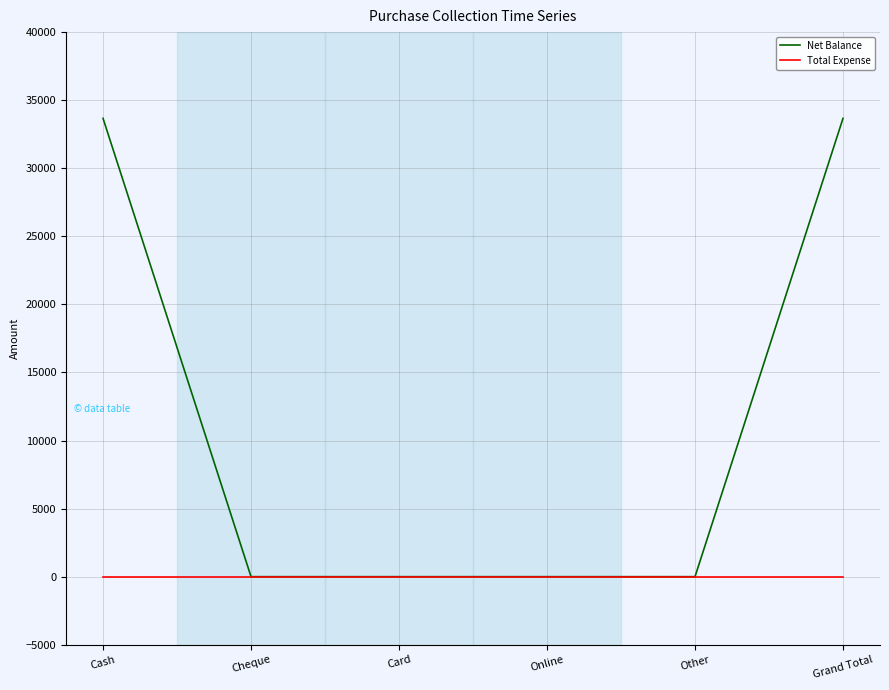

What is the sum of all Net Balance values?

67332